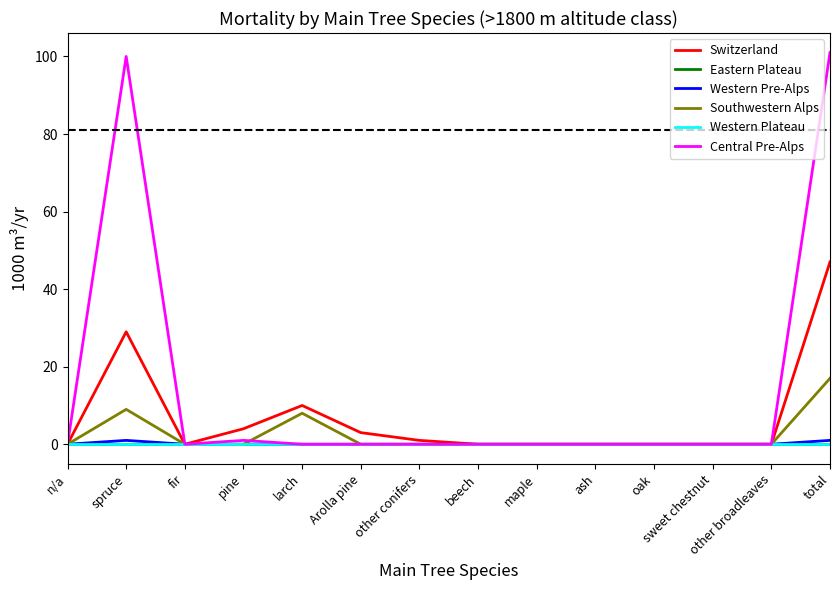

Which series has the widest spread of values?

Central Pre-Alps